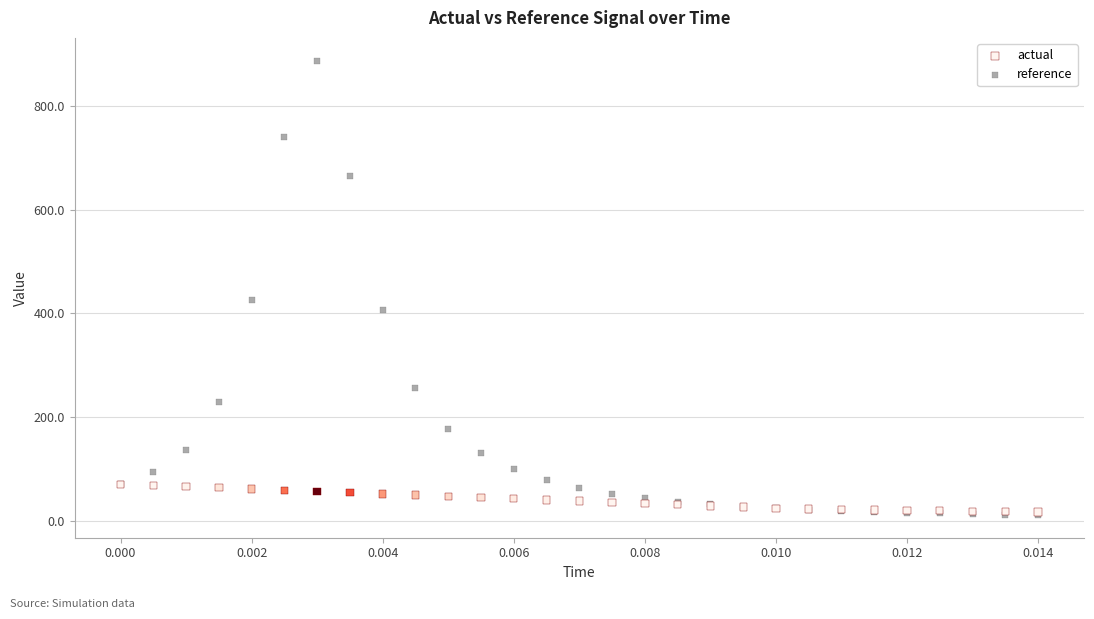

Across all series, what Y value is closest to 449?

425.3